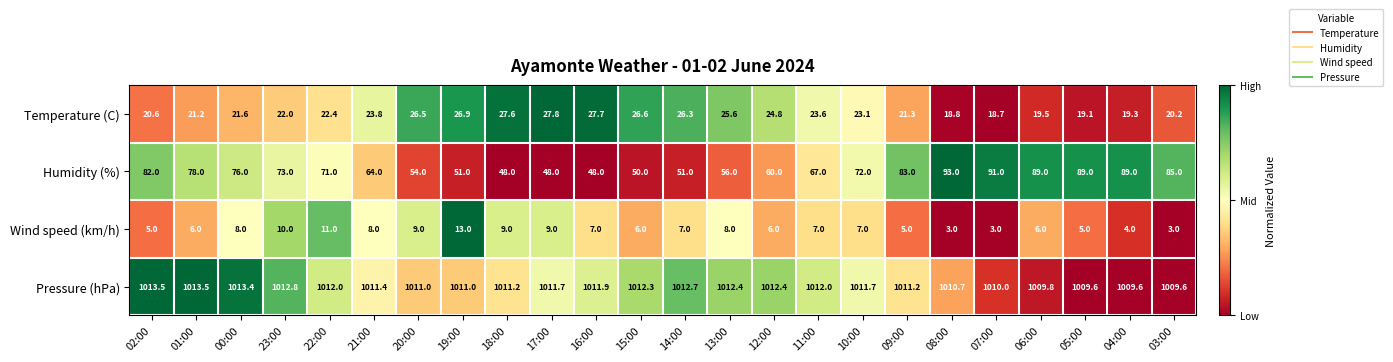

Rank the series by their maximum value, from lowest to highest.

Wind speed (km/h), Temperature (C), Humidity (%), Pressure (hPa)